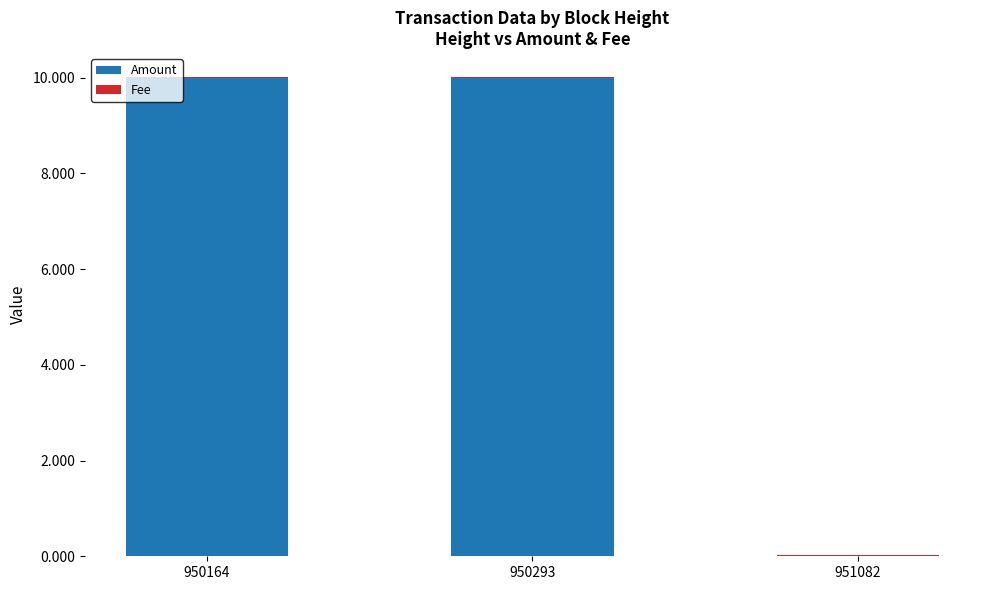

Where does the Amount series first go above 9?

950164